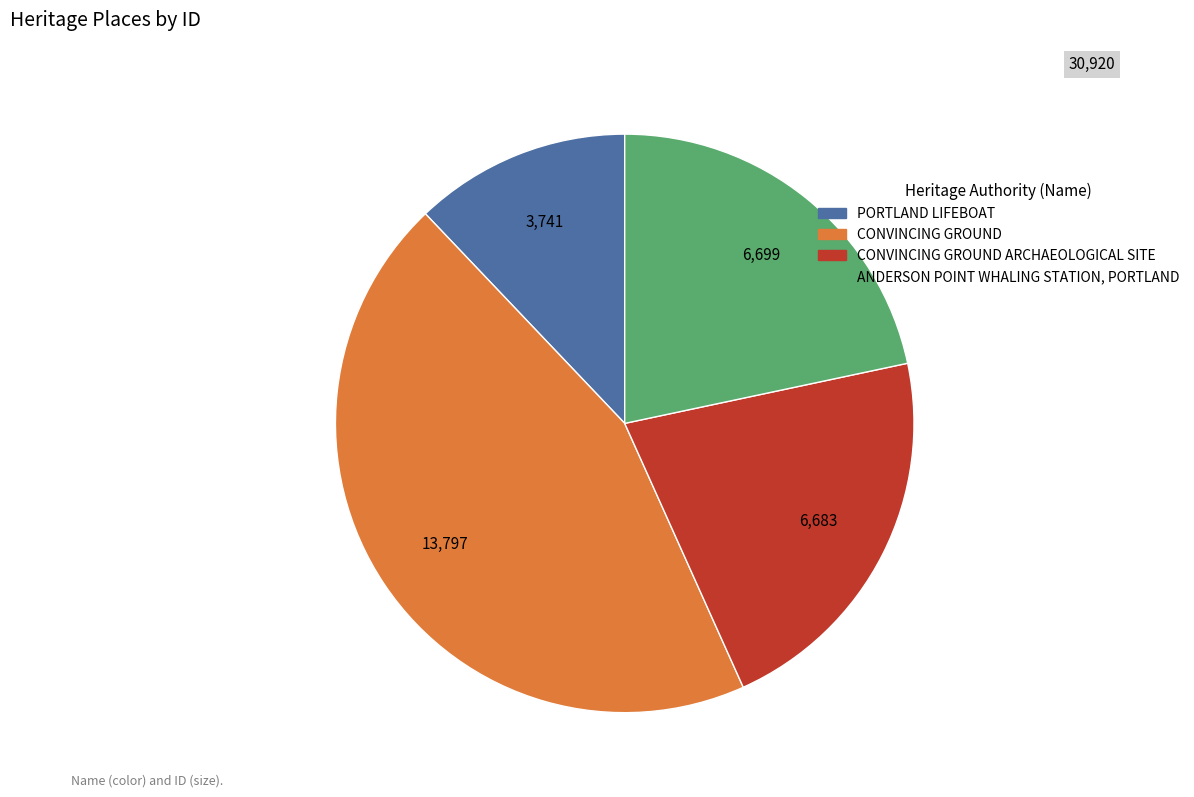

Is there a majority slice in this chart?

No